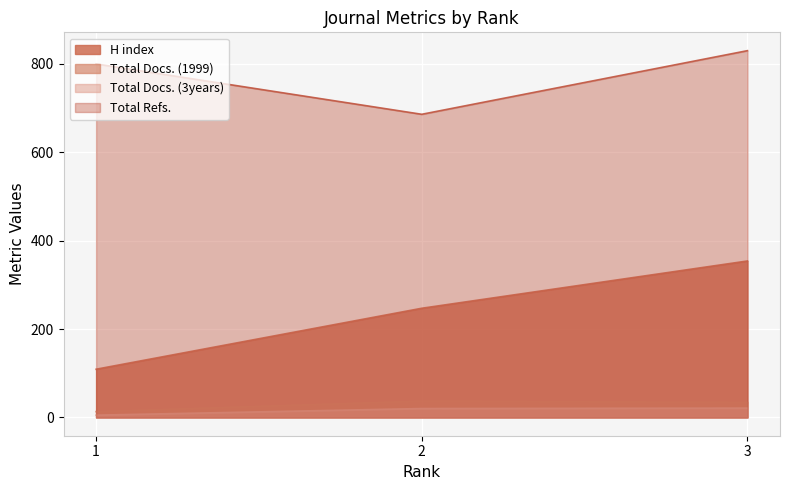

Where is H index nearest to the value 231?

2